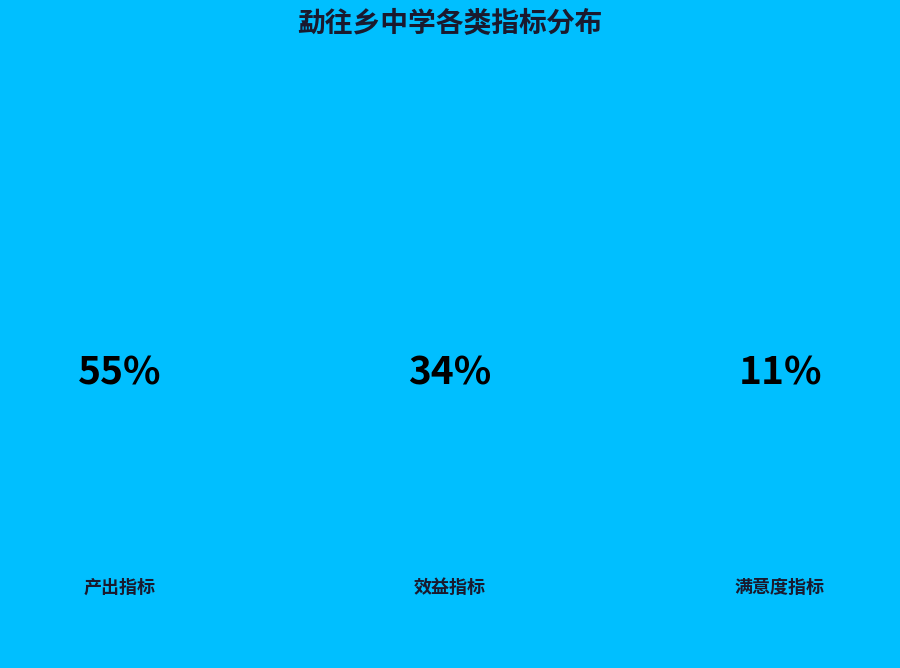

What portion of the pie excludes 效益指标?

65.8%